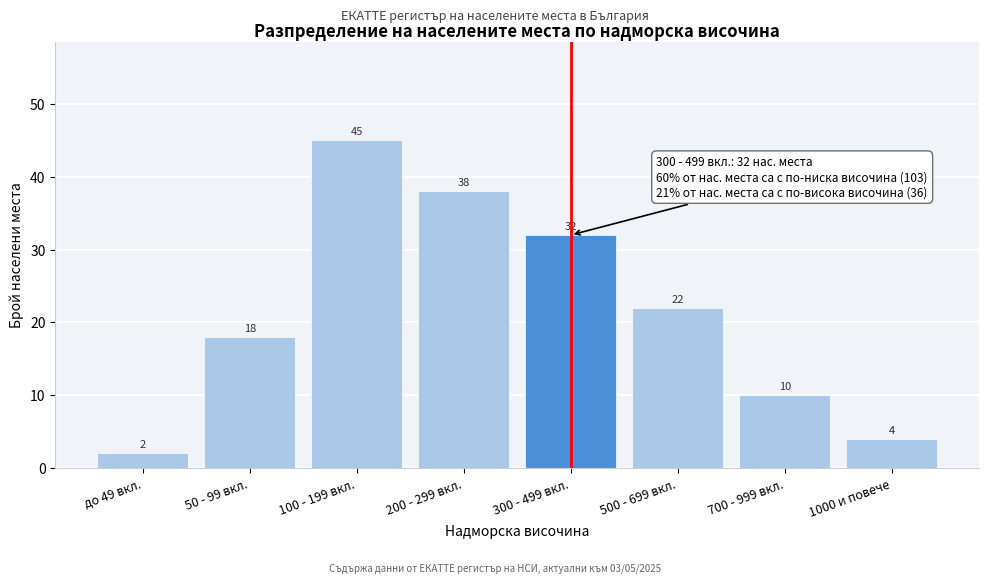

Reading left to right, what are all the values shown in this chart?

2	18	45	38	32	22	10	4